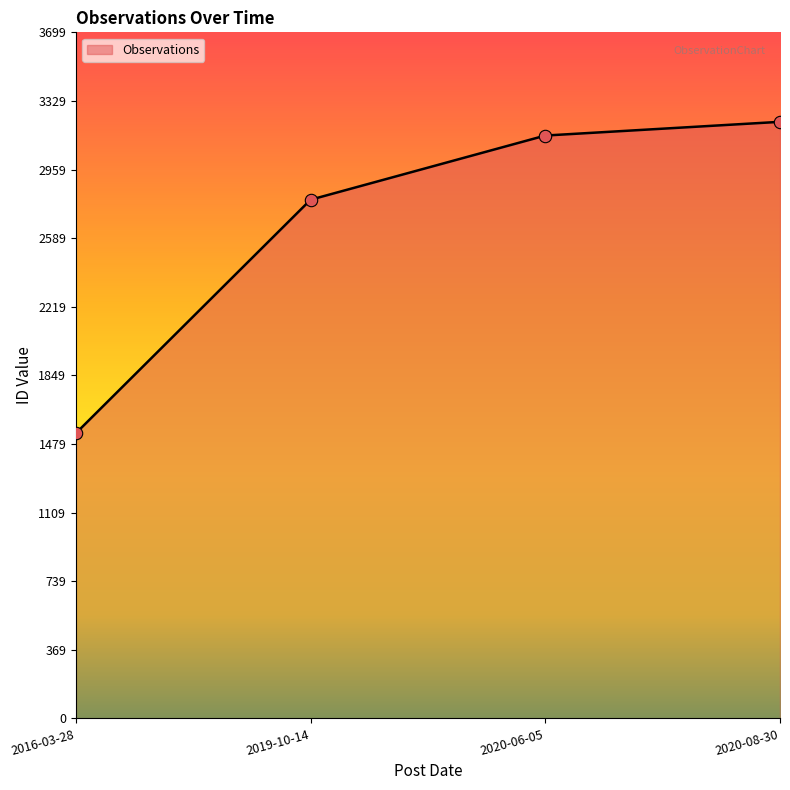

Approximately how many times larger is the value at 2020-06-05 compared to 2019-10-14?

1.1